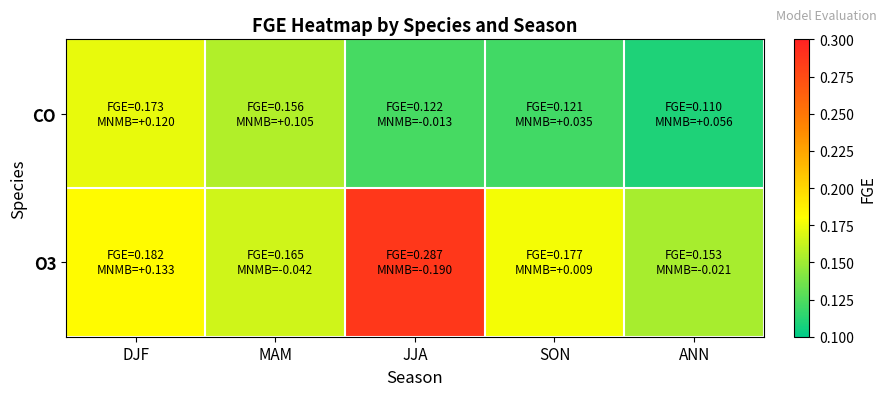

Reading left to right, what are all the values shown in this chart?

O3: DJF=0.2	MAM=0.2	JJA=0.3	SON=0.2	ANN=0.2
CO: DJF=0.2	MAM=0.2	JJA=0.1	SON=0.1	ANN=0.1